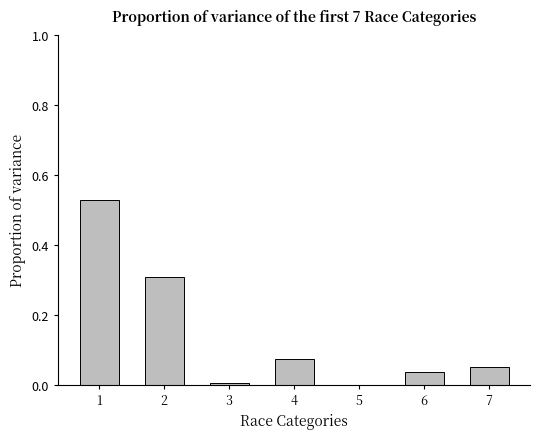

What is the sum of all values?

1.0